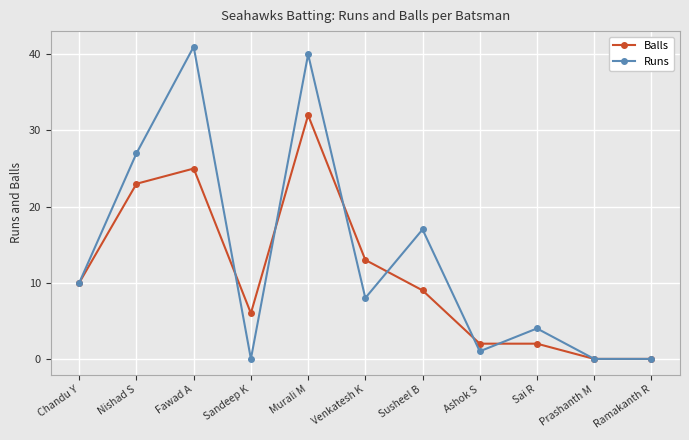

At Nishad S, list the series in order from smallest to largest.

Balls, Runs